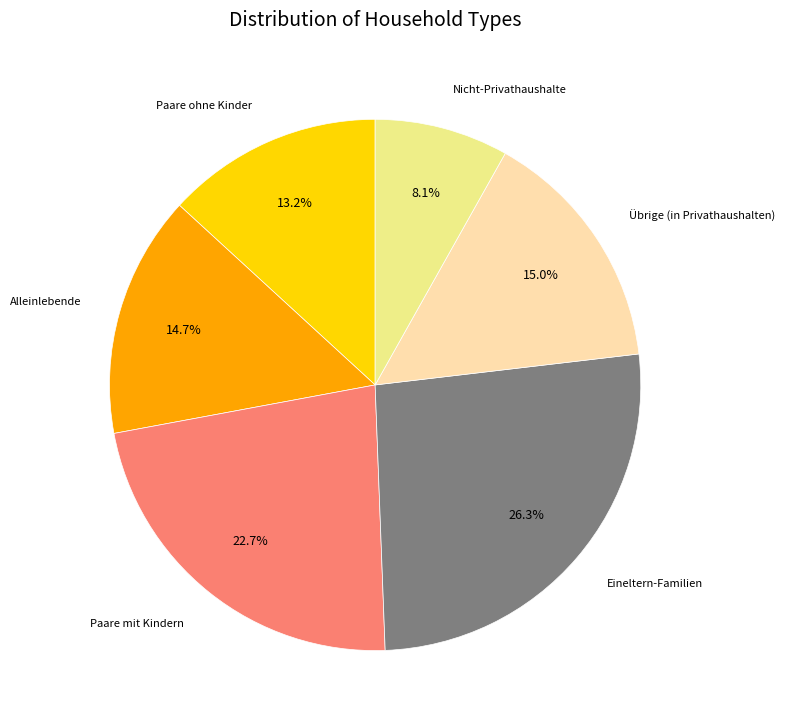

What is the largest slice in the pie chart?

Eineltern-Familien